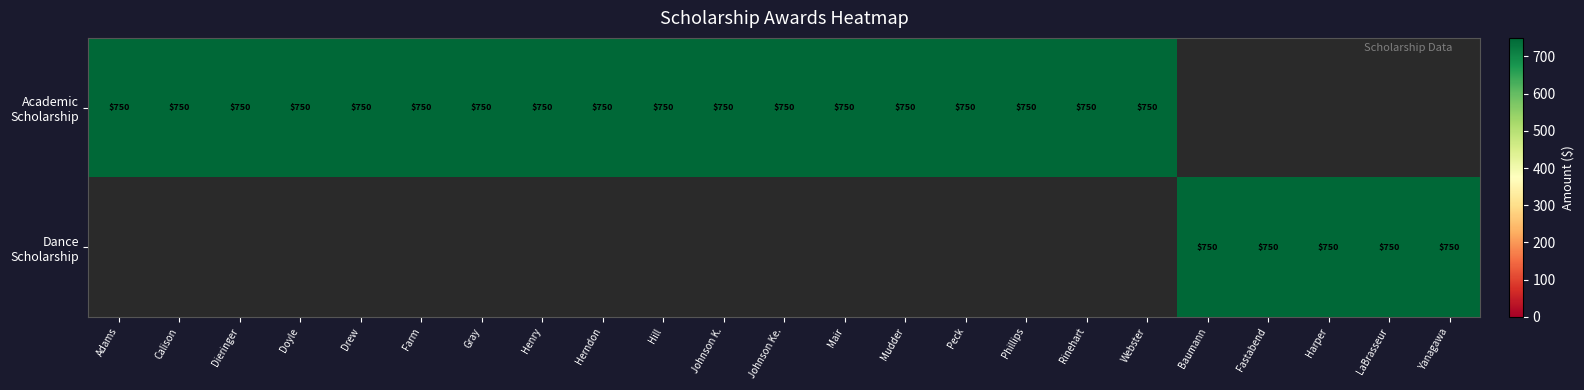

At how many categories does at least one series exceed 738?

23